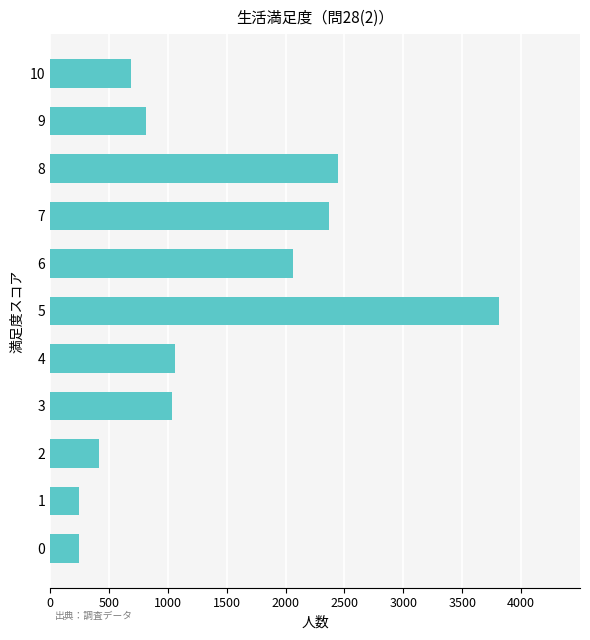

What is the greatest value displayed?

3811